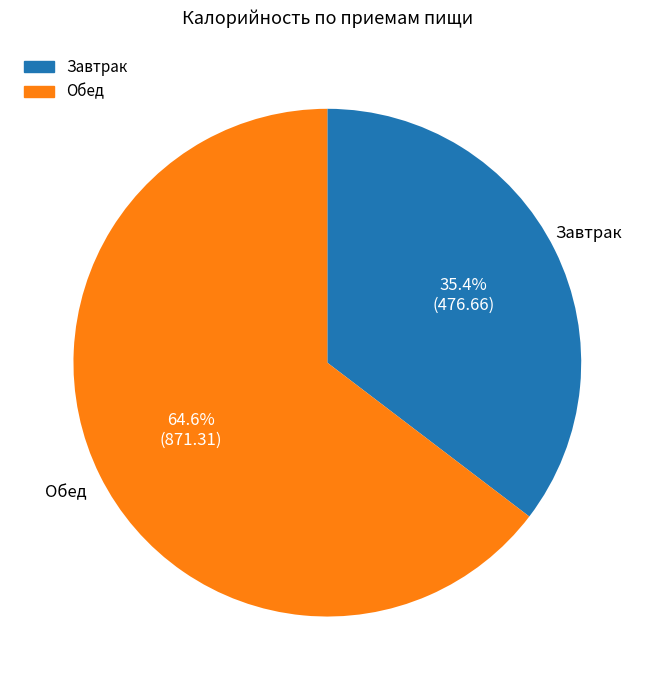

Which has a higher value, Завтрак or Обед?

Обед